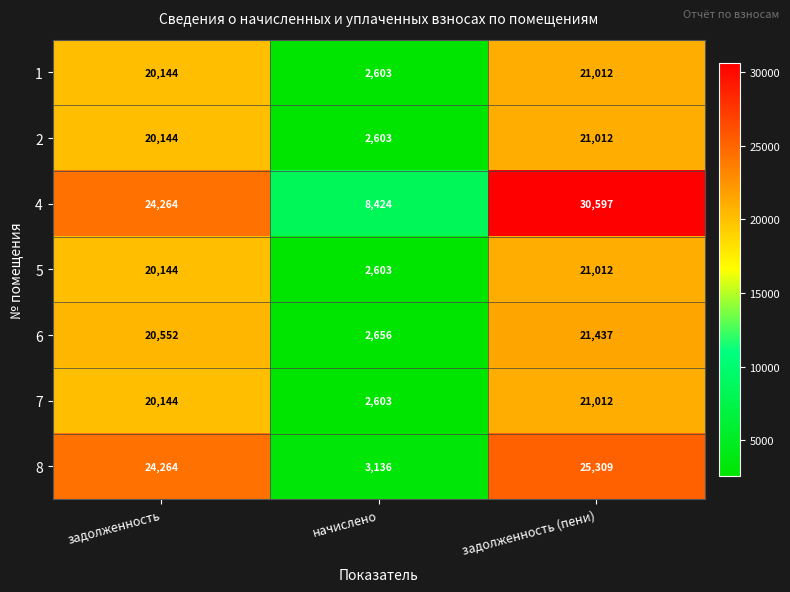

Which series has the largest total across all categories?

4